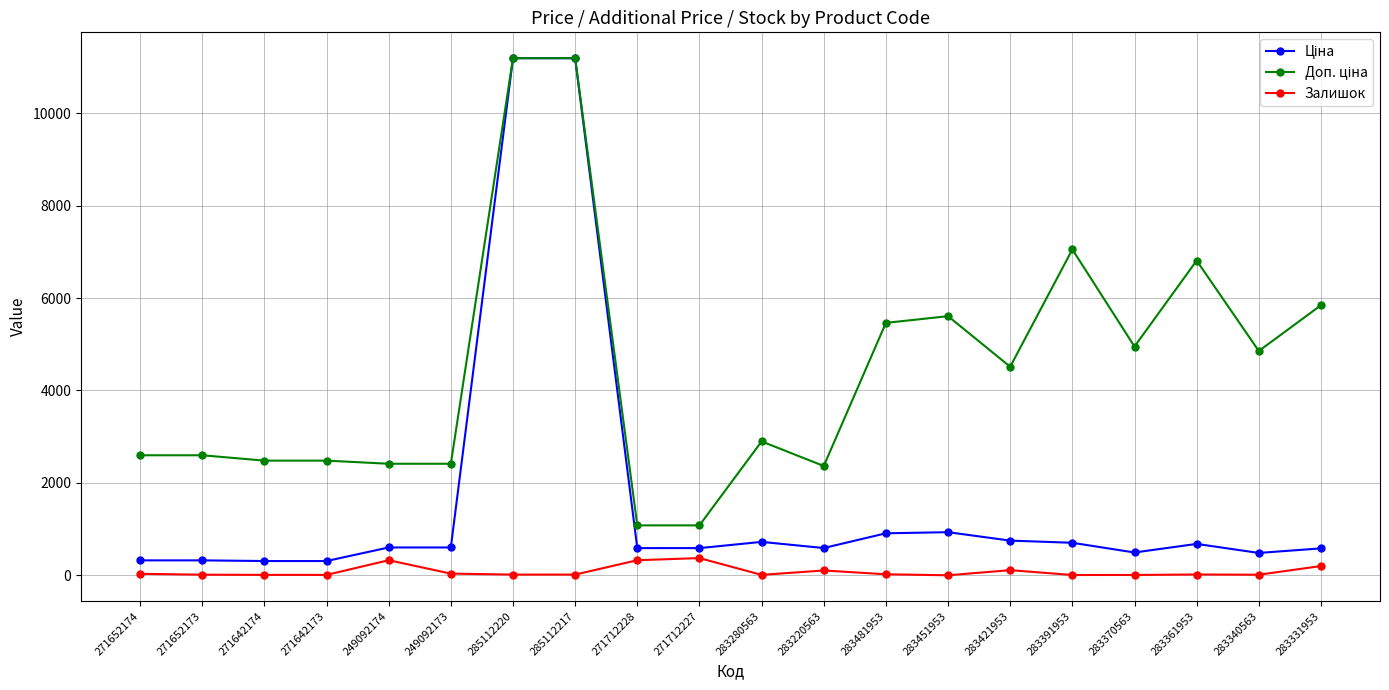

What is the label of the 10th point from the right?

283280563